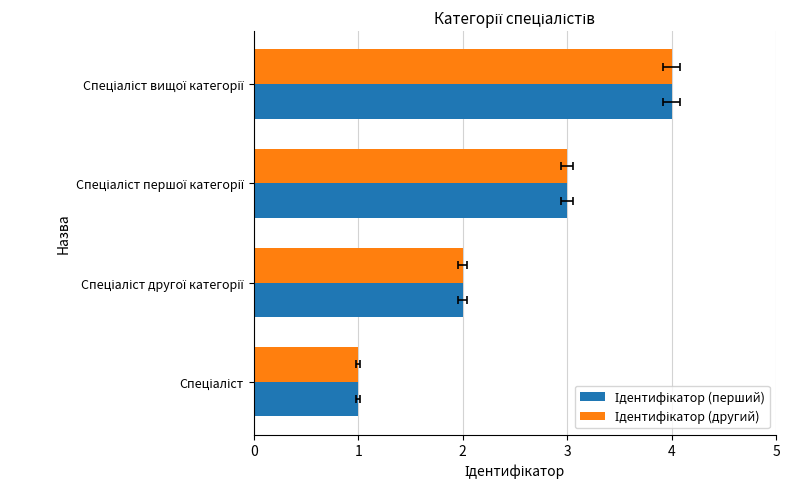

What is the smallest value displayed?

1